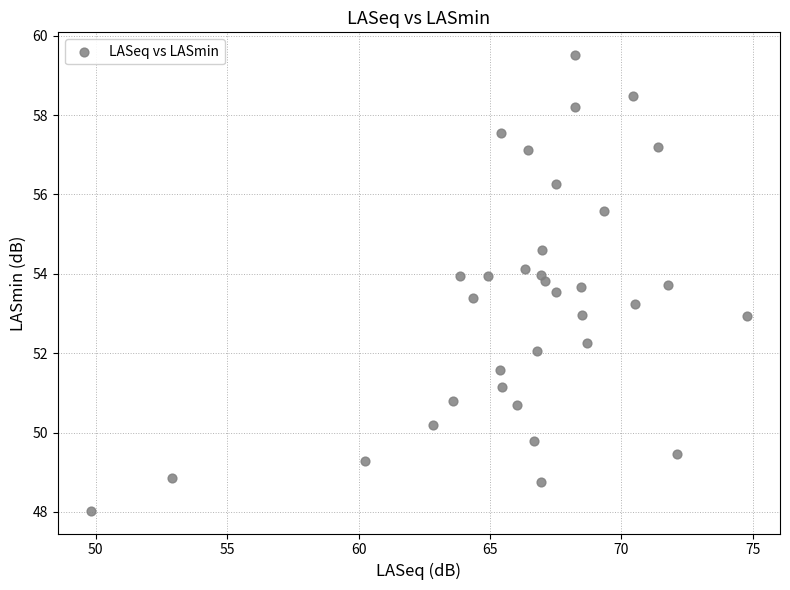

What is the range of X values (max minus min)?

25.0